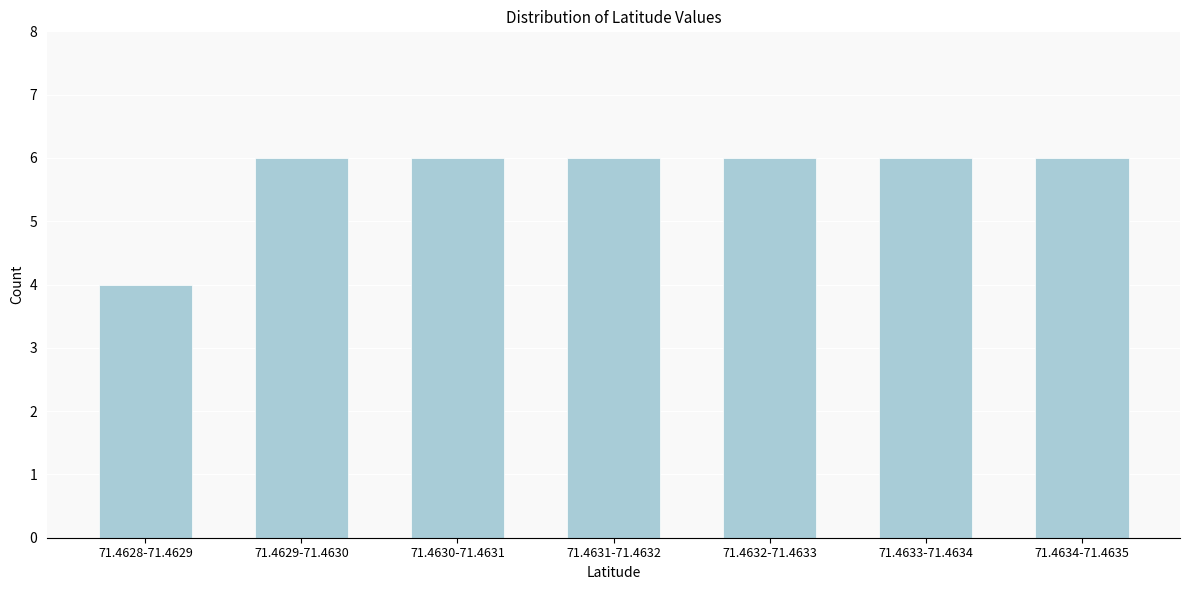

Reading left to right, extract all data points from this chart.

71.4628-71.4629=4	71.4629-71.4630=6	71.4630-71.4631=6	71.4631-71.4632=6	71.4632-71.4633=6	71.4633-71.4634=6	71.4634-71.4635=6